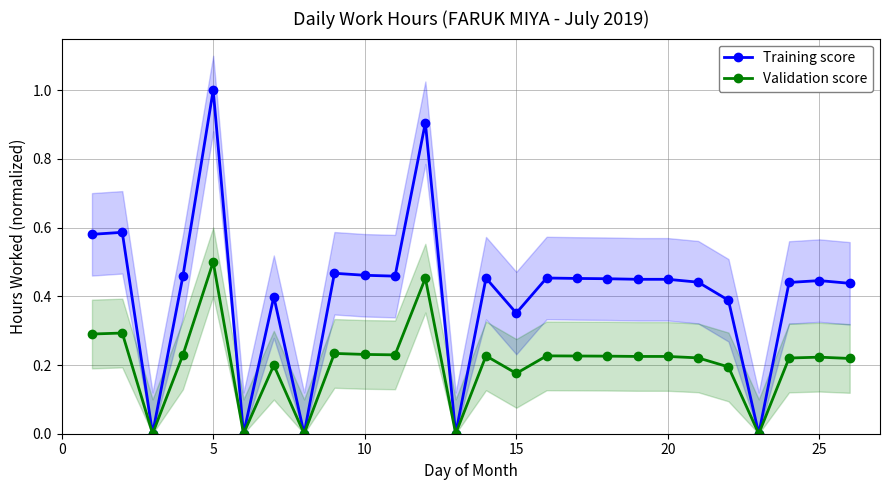

Which series has the widest spread of values?

Training score